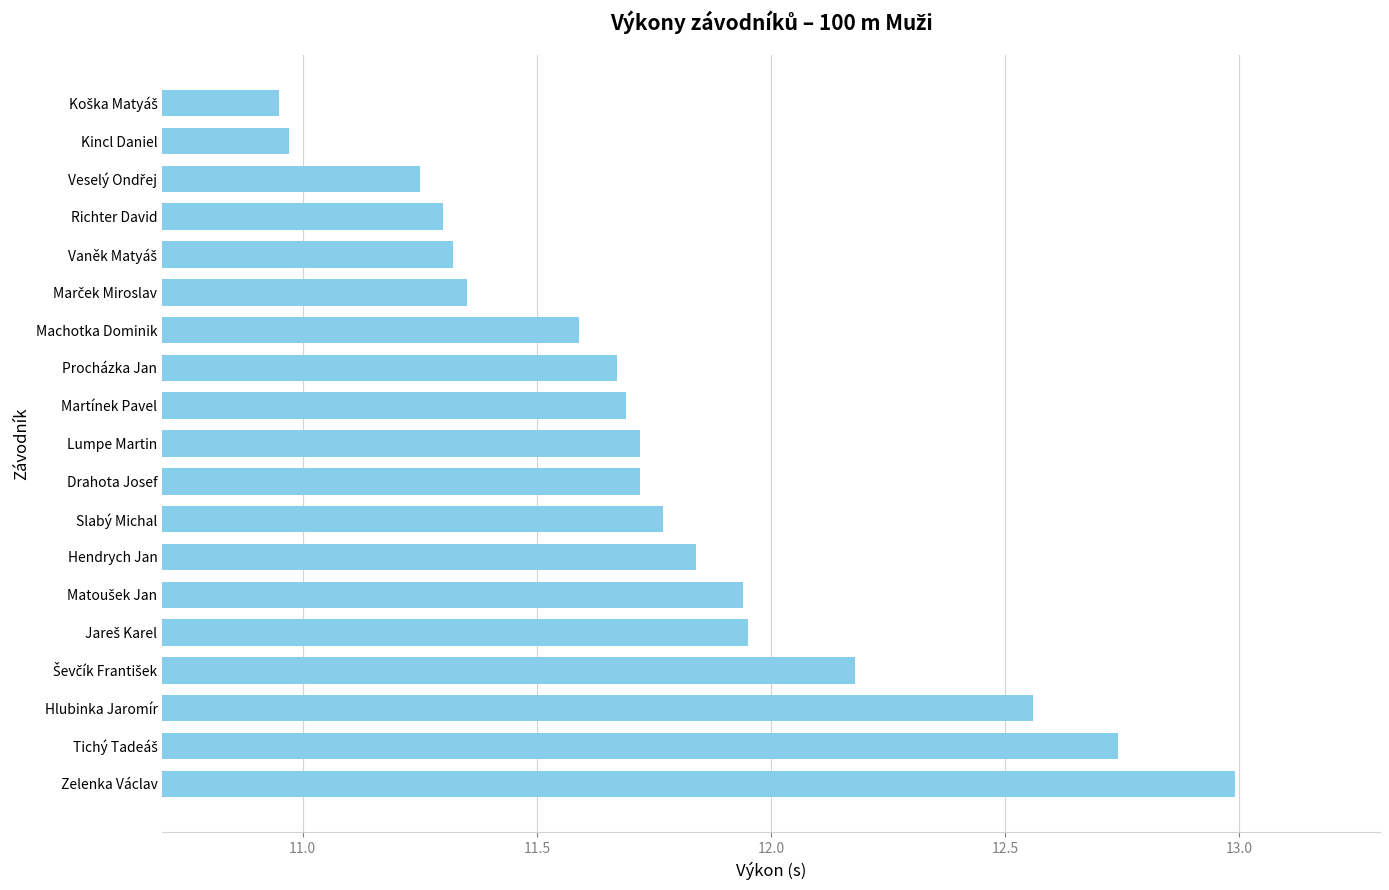

The chart shows a value of 11.7 at Martínek Pavel. True or false?

True